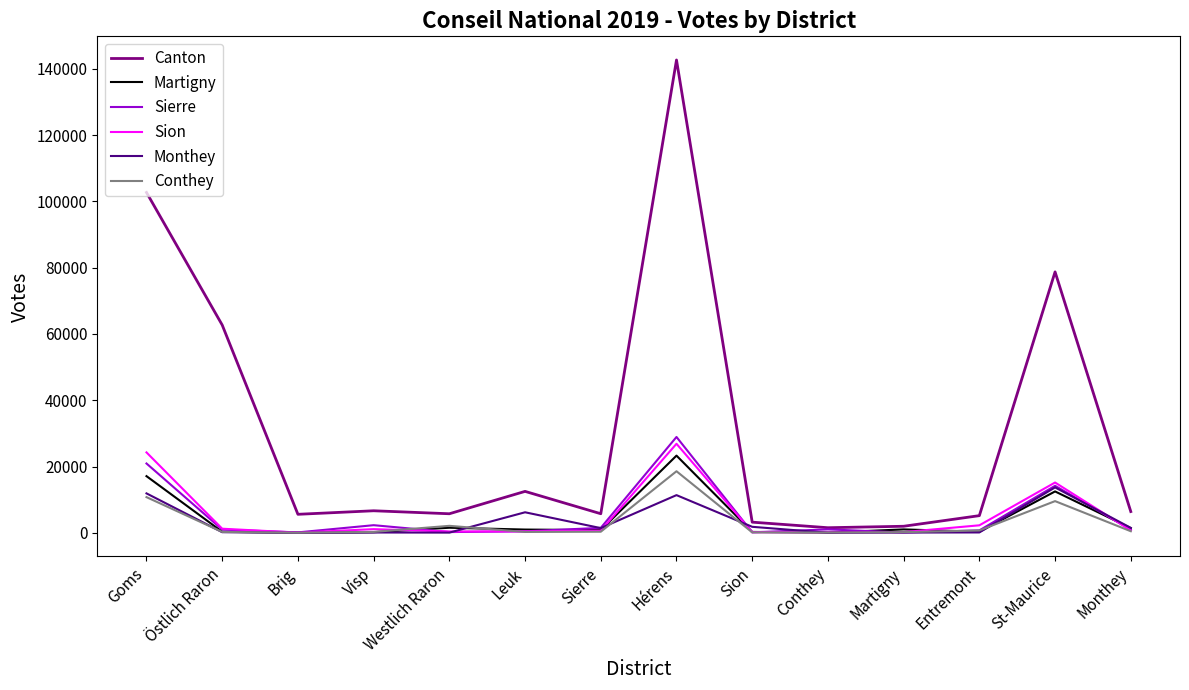

Between Hérens and Sion, which series saw the biggest shift?

Canton